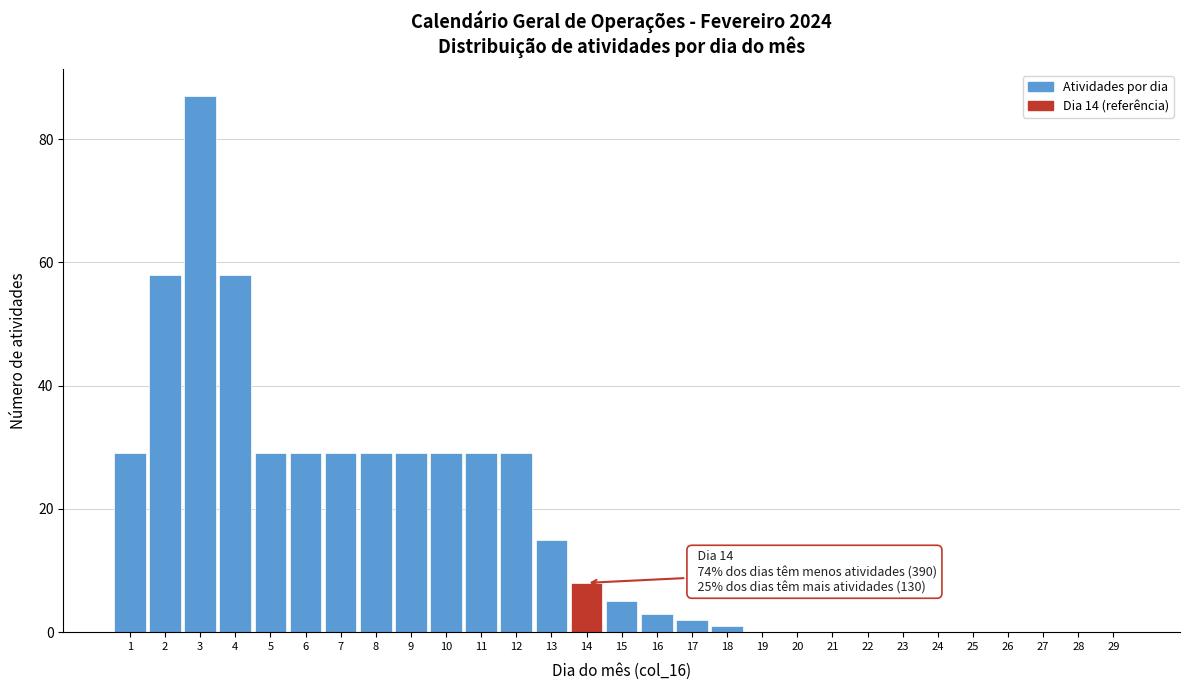

Which range on the x-axis has the tallest bar?

2.5 to 3.5